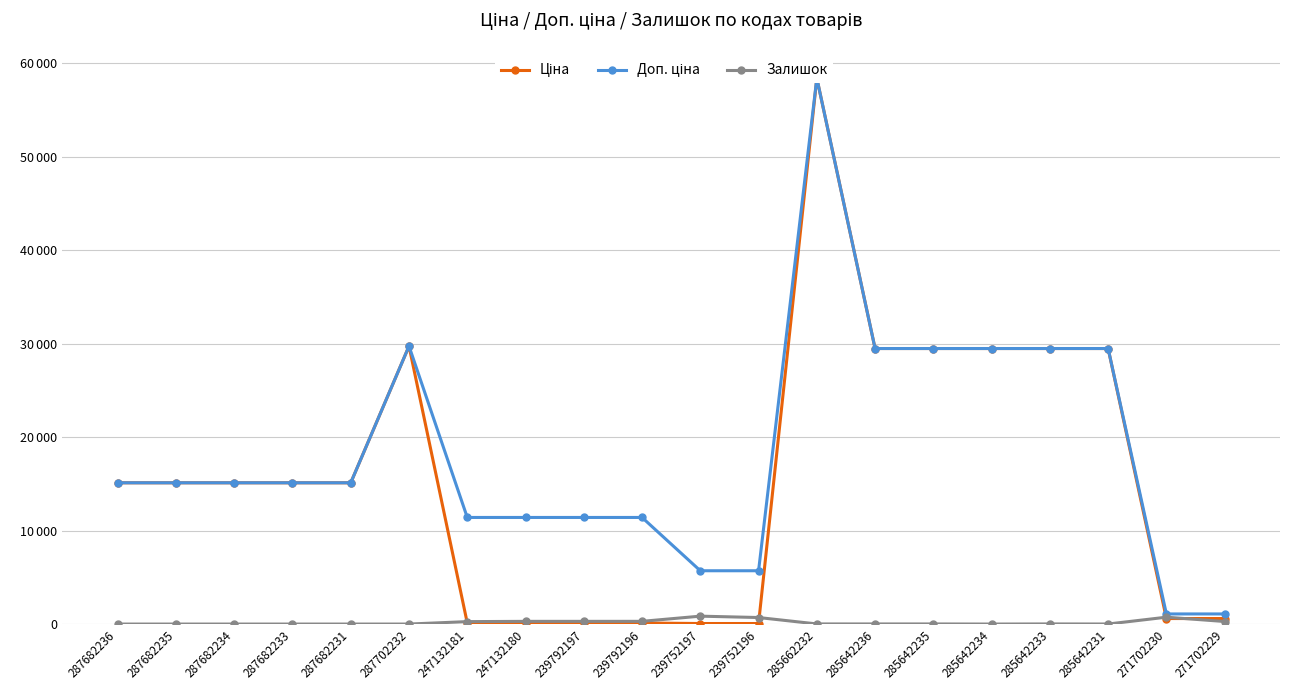

At which category is the sum across all series the highest?

285662232